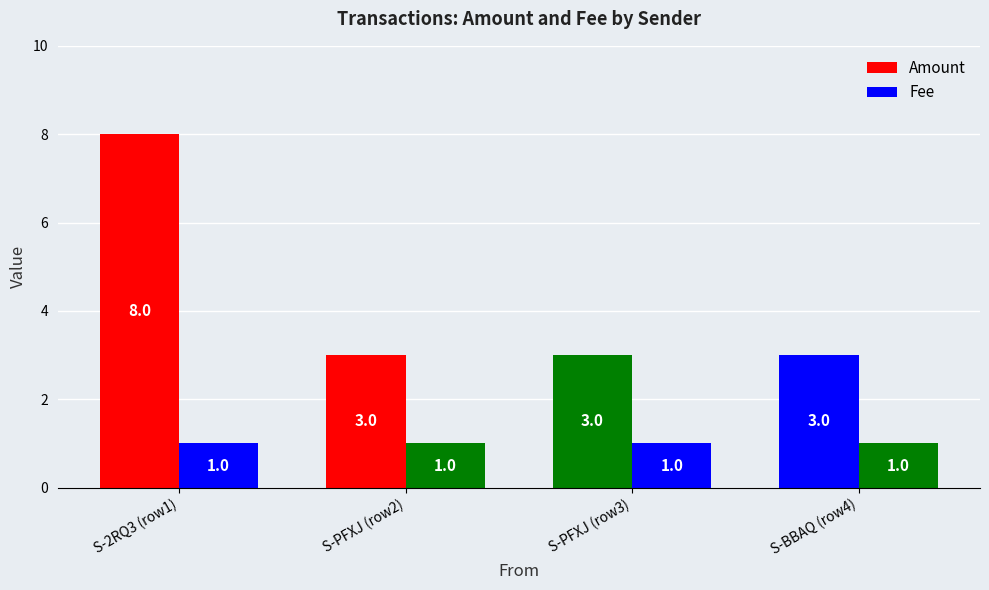

What is the difference between the maximum and minimum values in the Amount series?

5